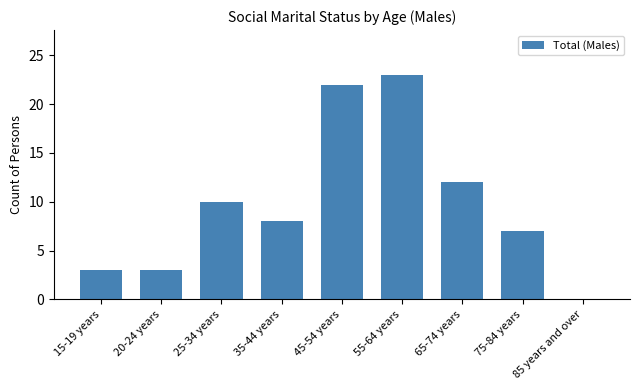

What is the average value?

10